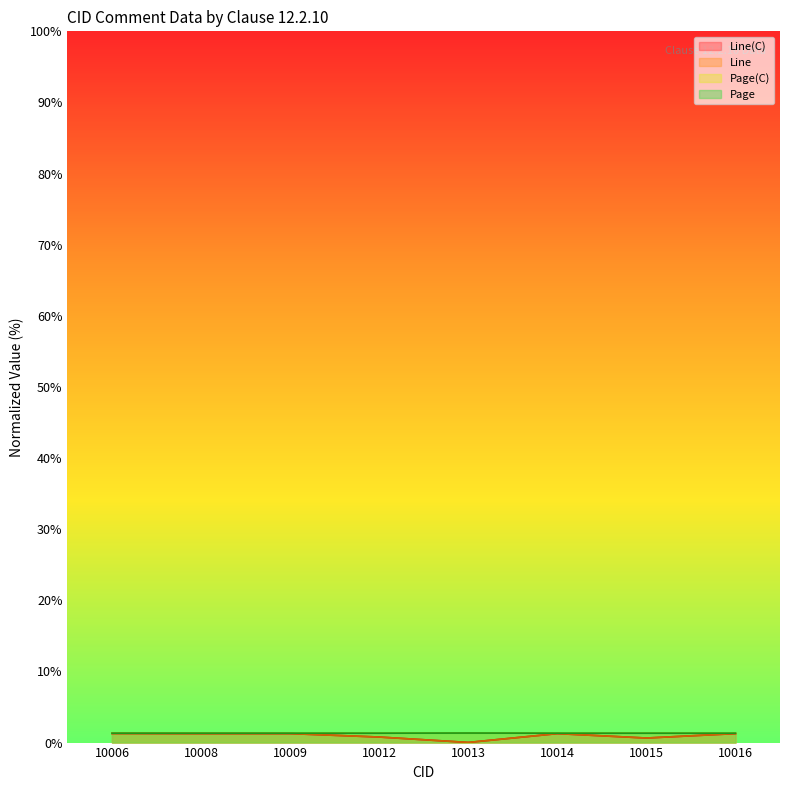

The value of Line at 10016 is 0.7. True or false?

False